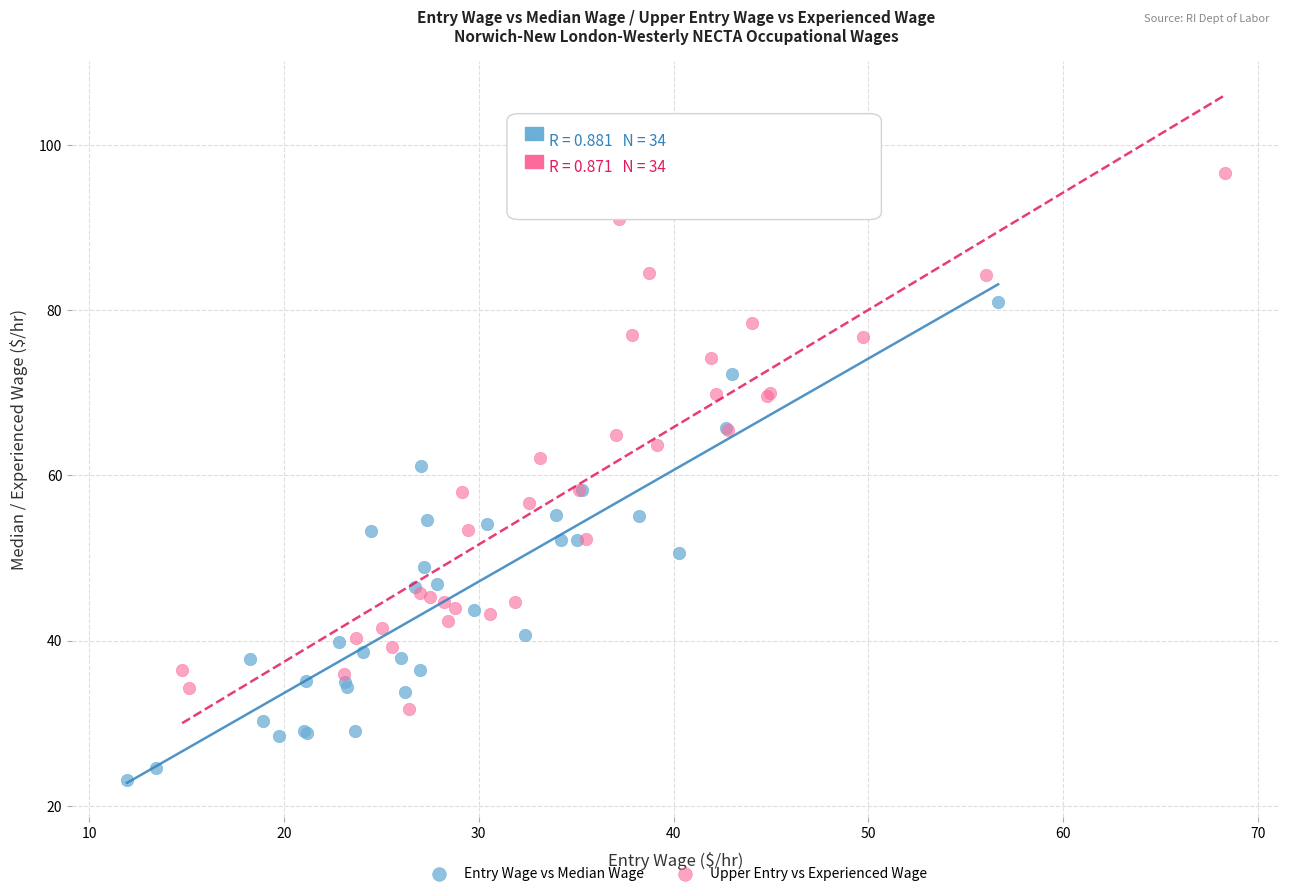

Which series contains the highest Y value?

Upper Entry vs Experienced Wage